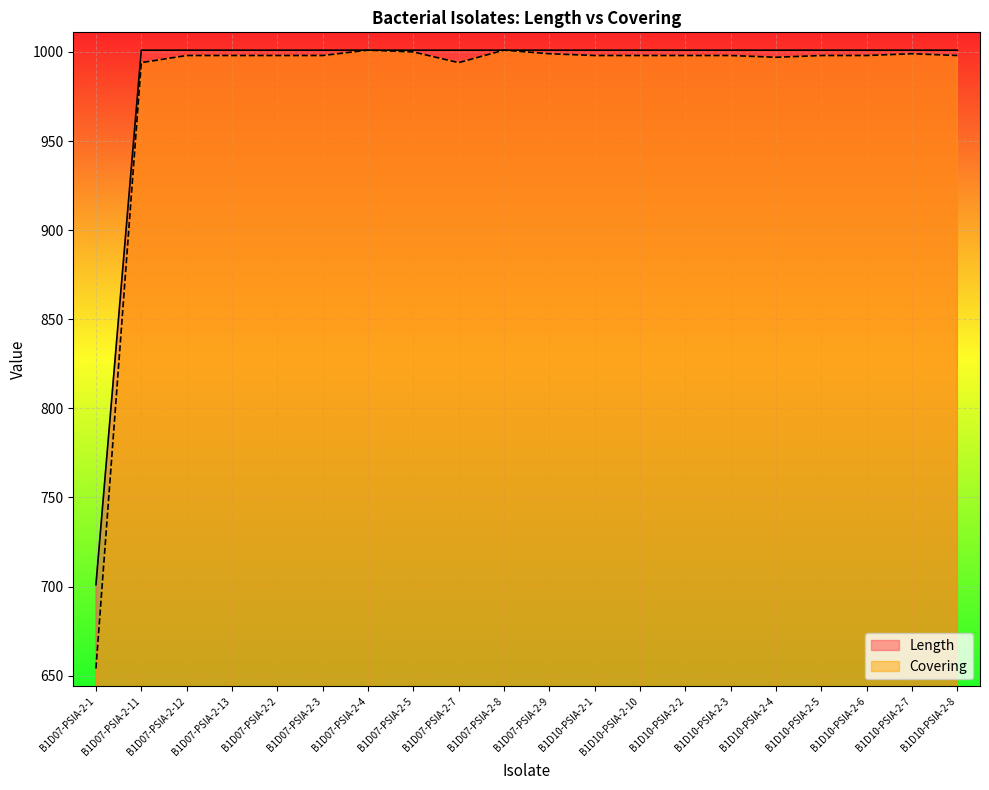

What is the total value across all series at B1D10-PSIA-2-10?

1999